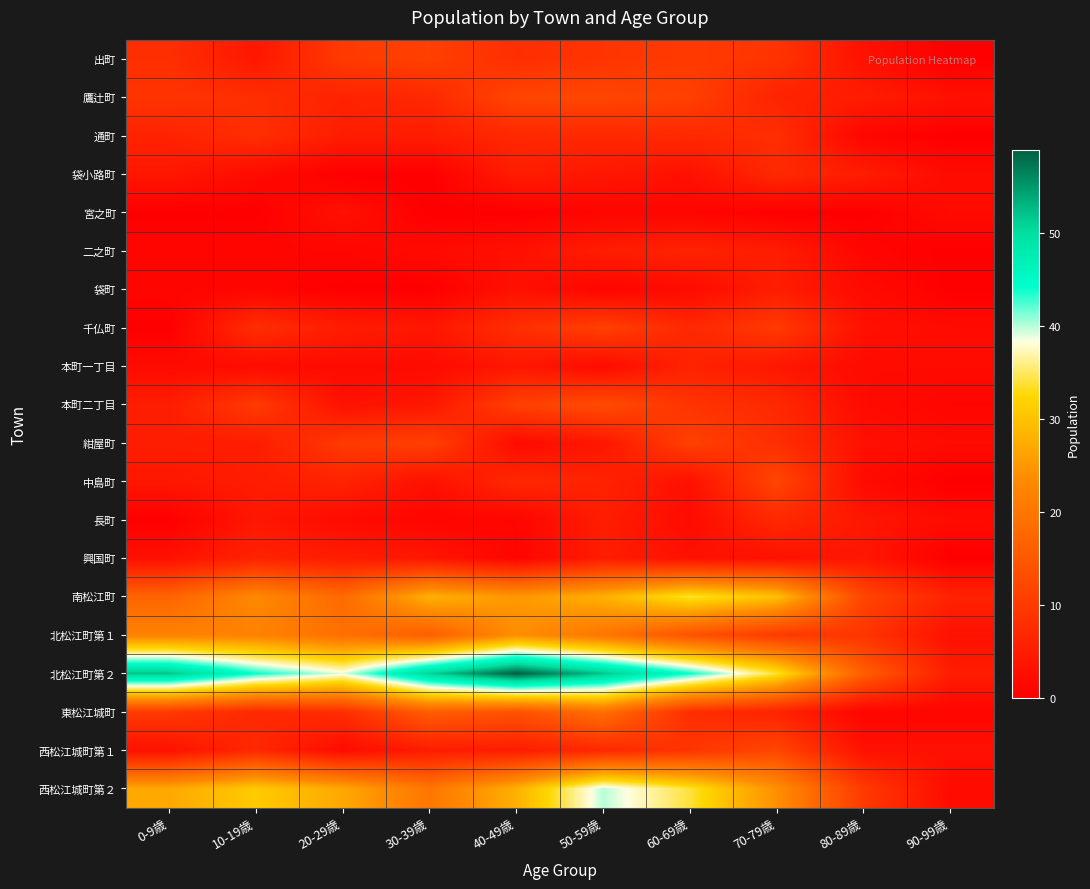

How many series are shown in this chart?

20